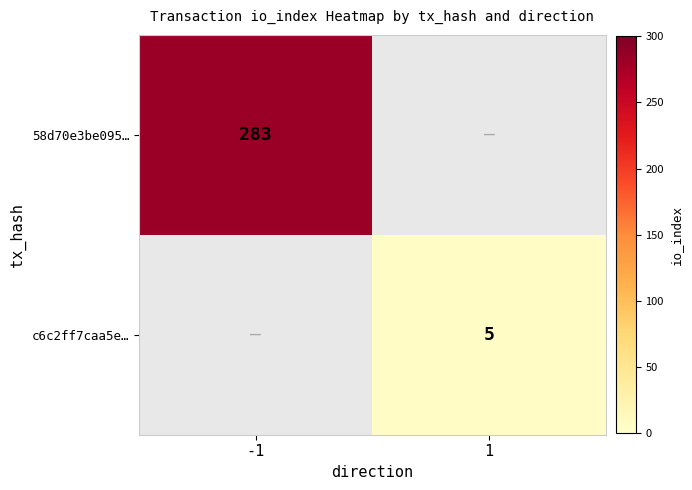

At how many categories does at least one series exceed 106?

1